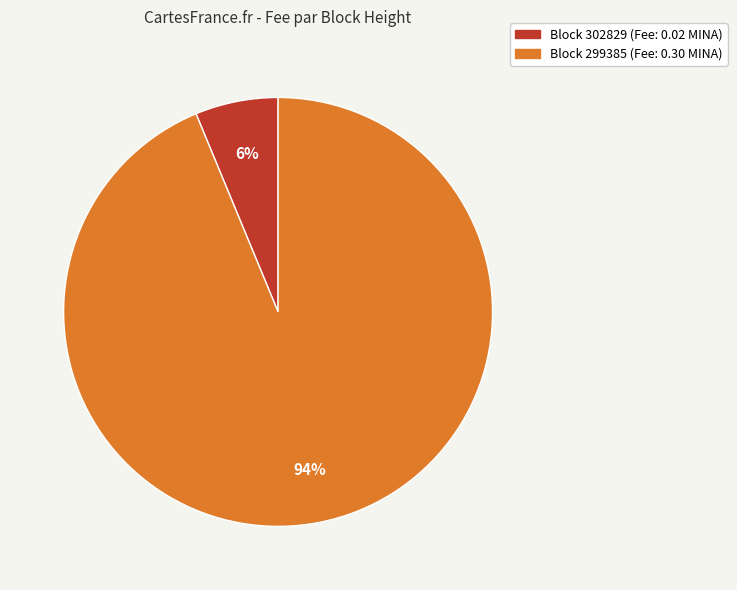

What is the majority slice?

Block 299385 (Fee: 0.30 MINA)